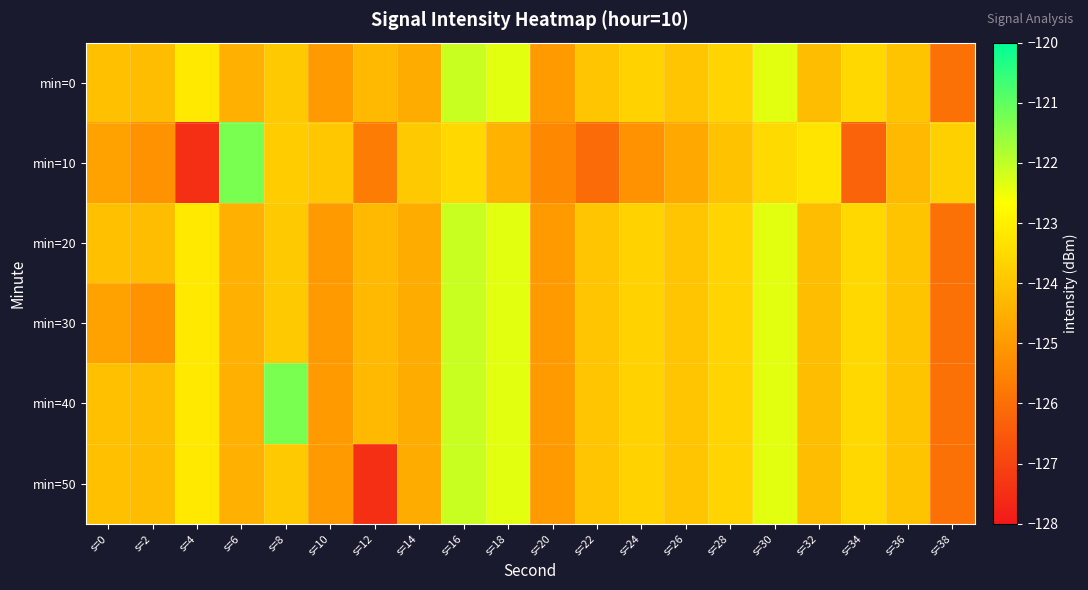

List the series in order of their peak value, highest first.

min=10, min=40, min=0, min=20, min=30, min=50